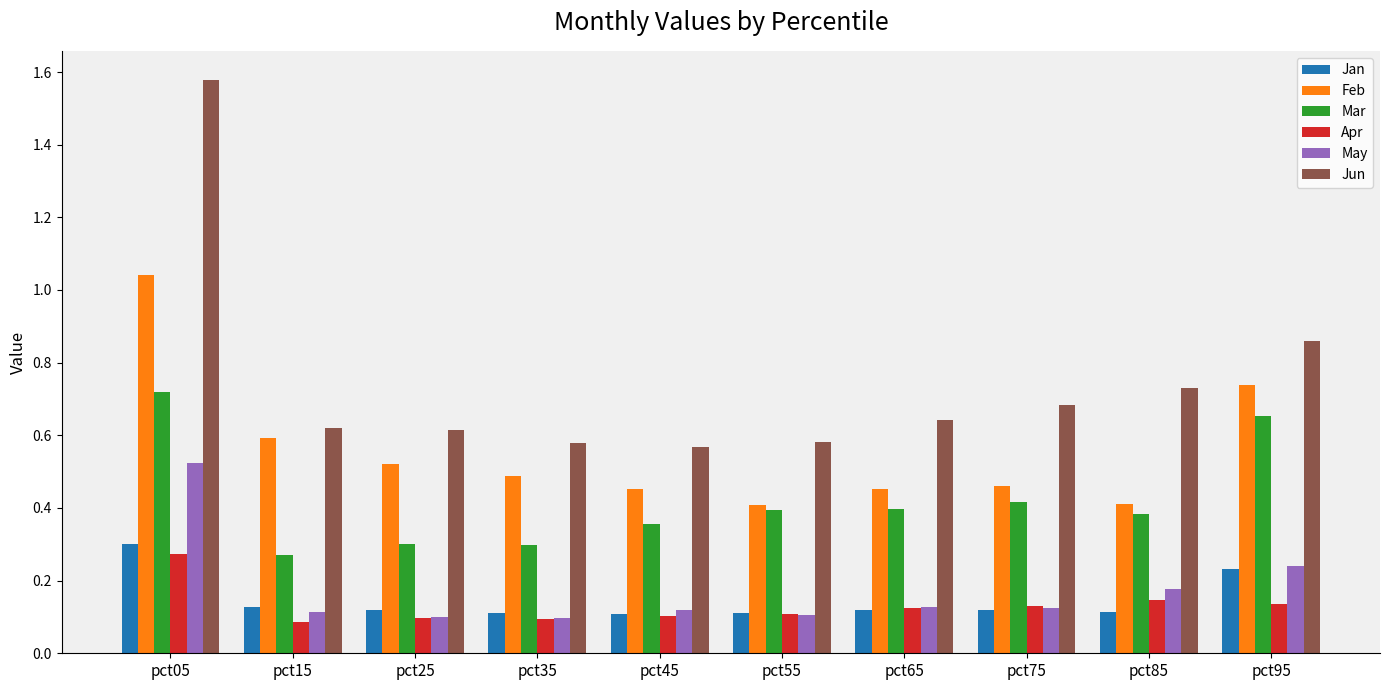

How many data points does each series have?

10